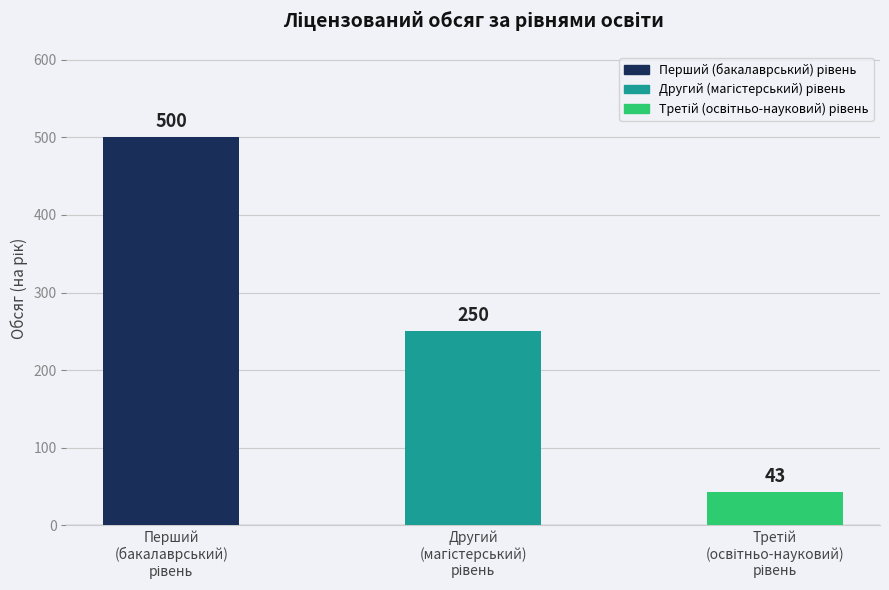

Reading left to right, list all the values displayed in this chart.

500	250	43